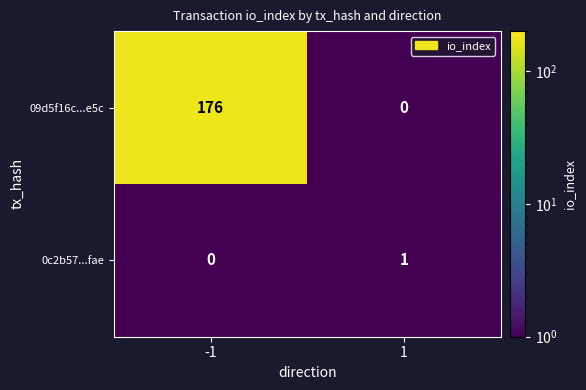

Reading left to right, what are all the values shown in this chart?

09d5f16c...e5c: 176	0
0c2b57...fae: 0	1